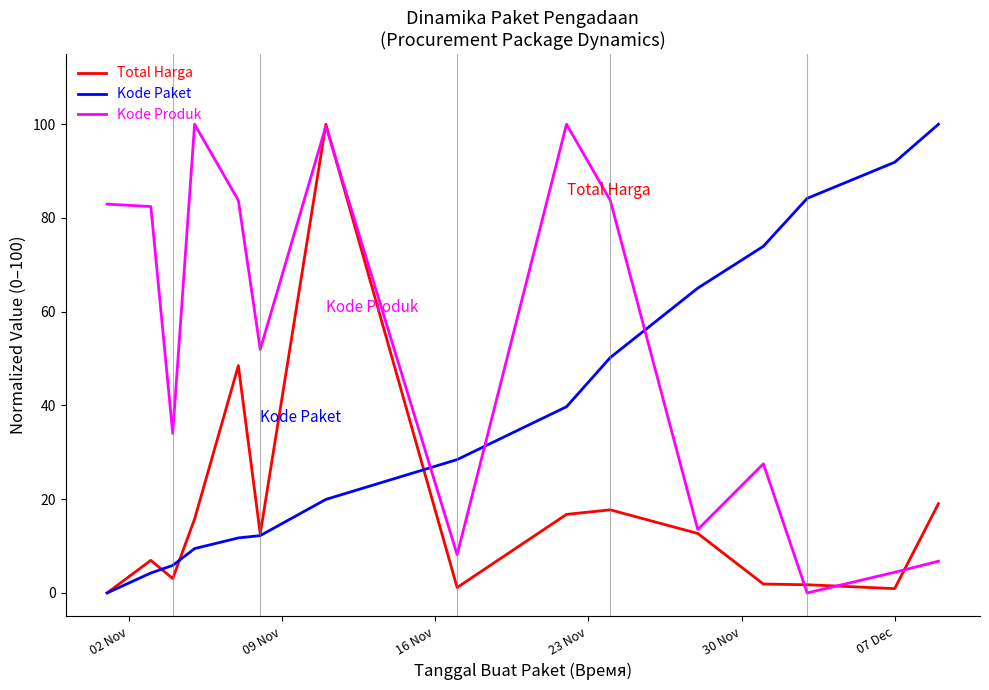

Which series has the largest total across all categories?

Kode Produk